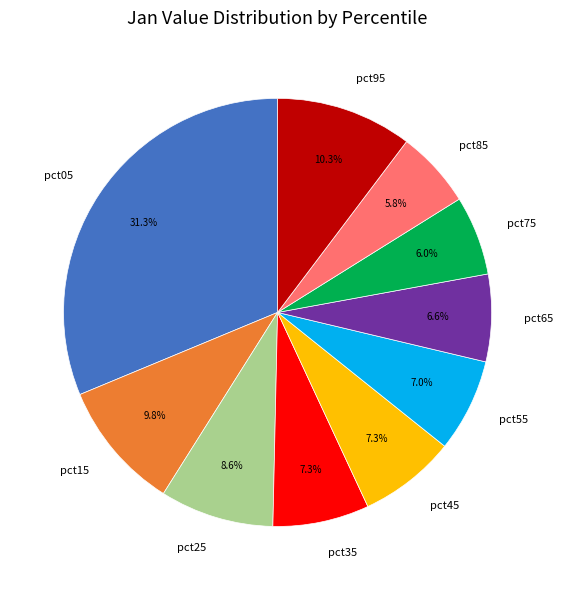

Between pct95 and pct25, which is larger?

pct95